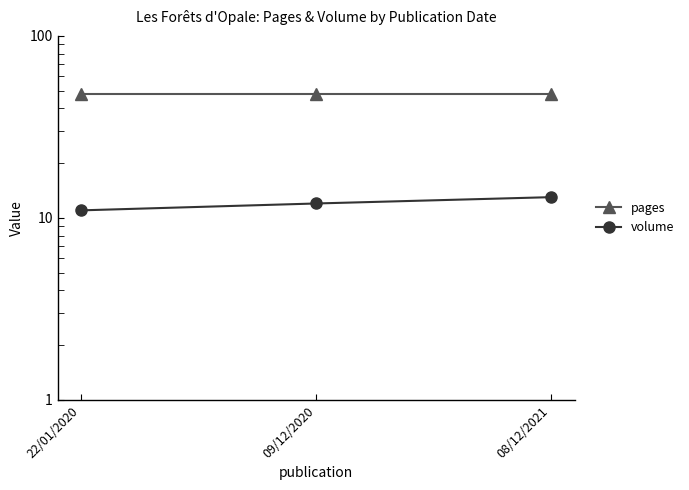

How many distinct data groups are displayed?

2